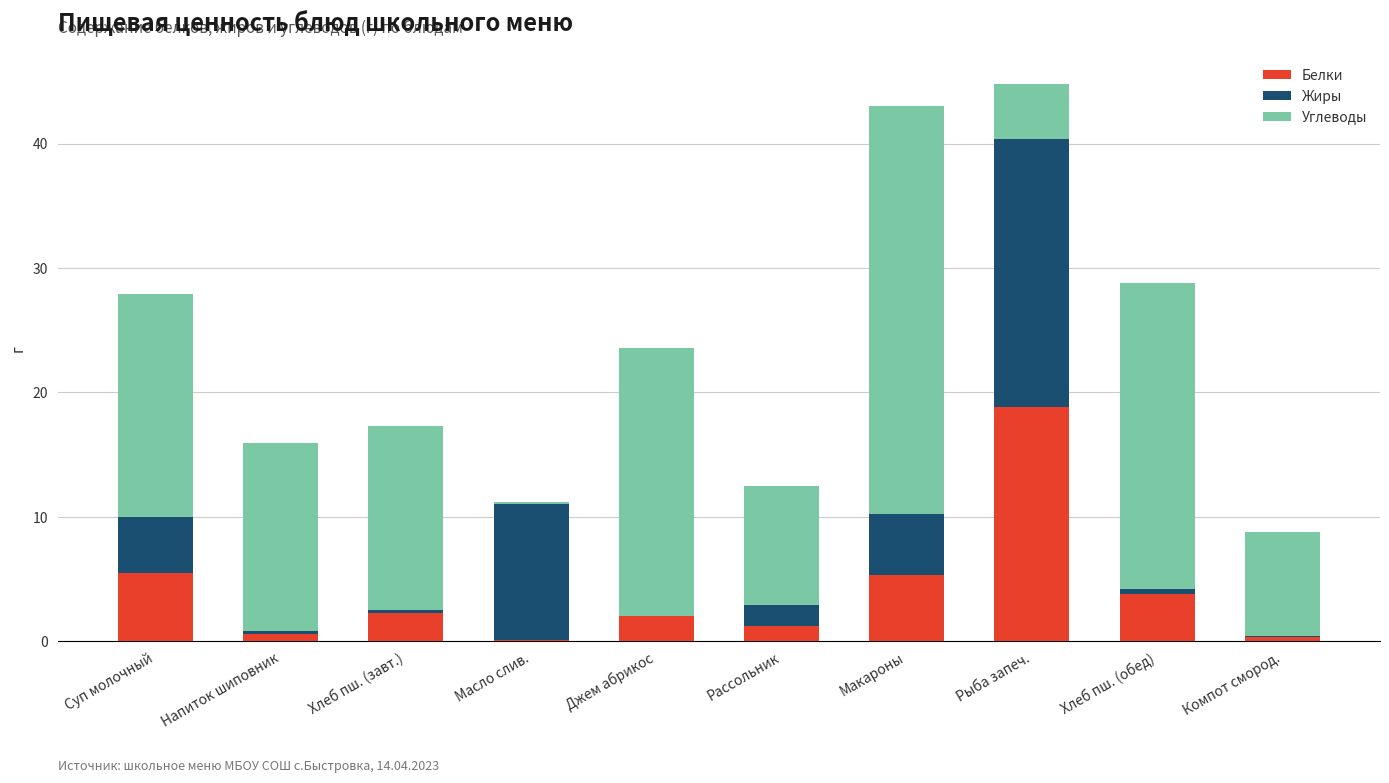

Which category has the highest value in the Белки series?

Рыба запеч.